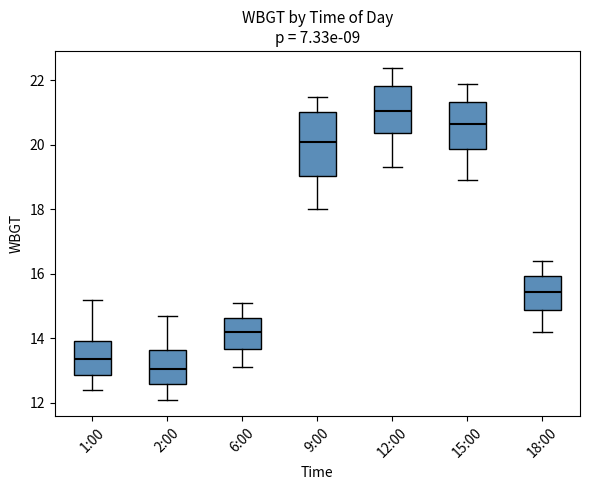

Where does the lower whisker of the box for 9:00 end on the y-axis? The values are not printed on the chart, so give them approximately, as read against the axis.

18.0